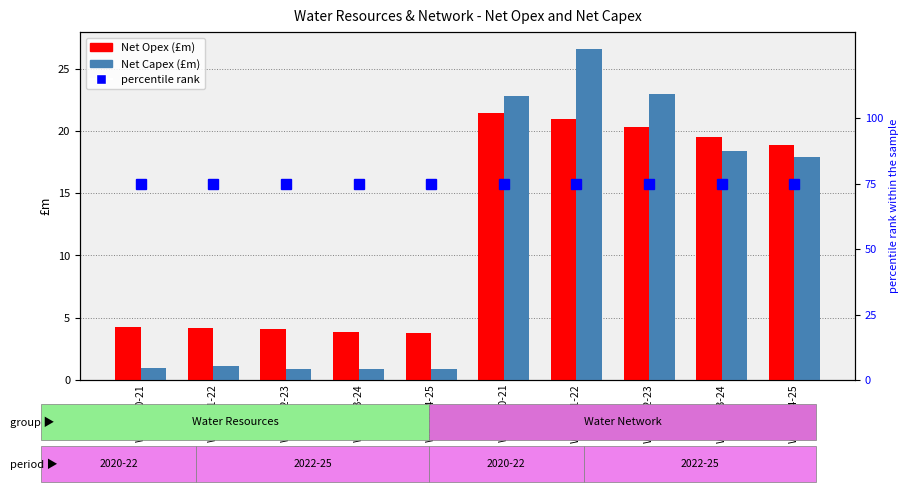

Does the chart contain any negative values?

No